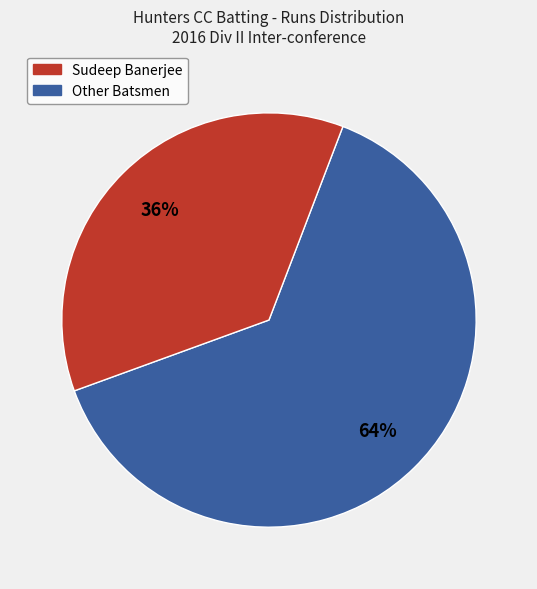

Does any single category account for the majority?

Yes